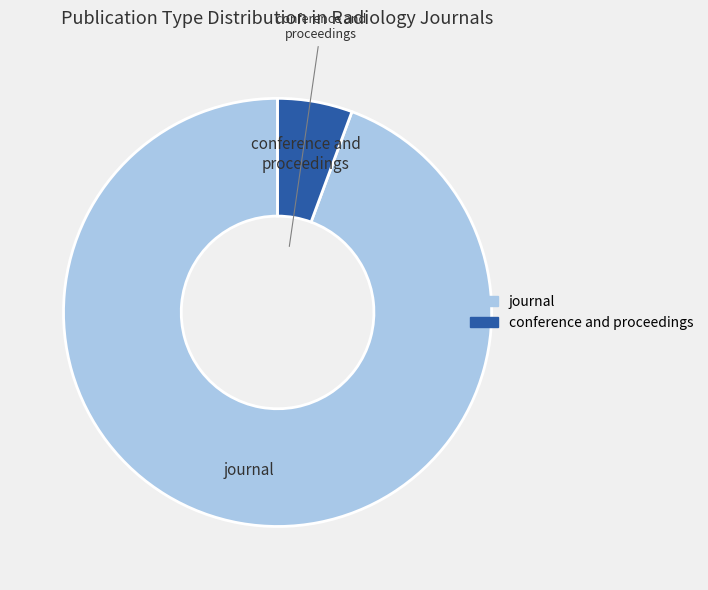

How many slices are in this pie chart?

2